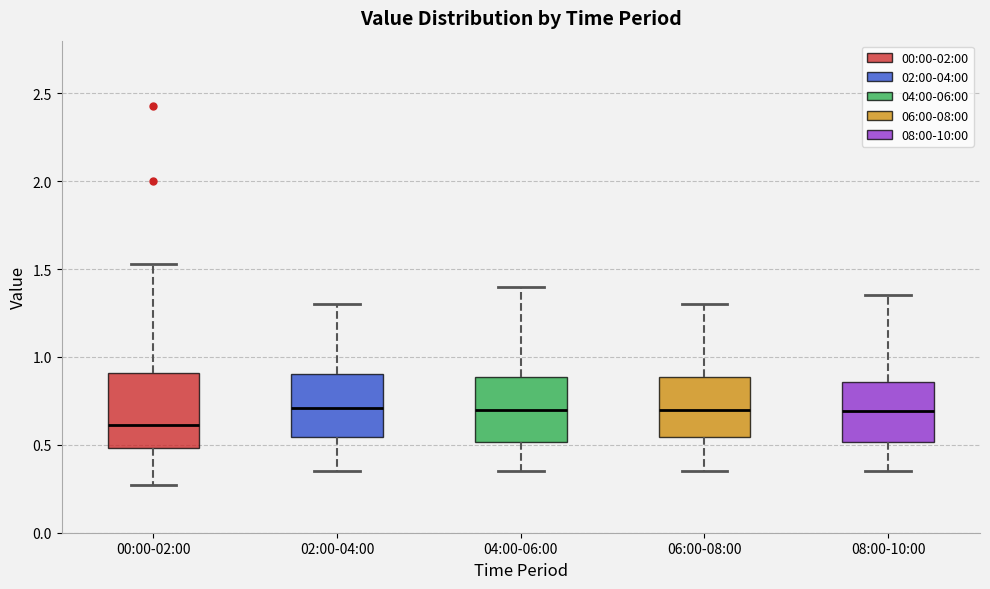

Where does the median line of the box for 06:00-08:00 sit on the y-axis? The values are not printed on the chart, so give them approximately, as read against the axis.

0.70